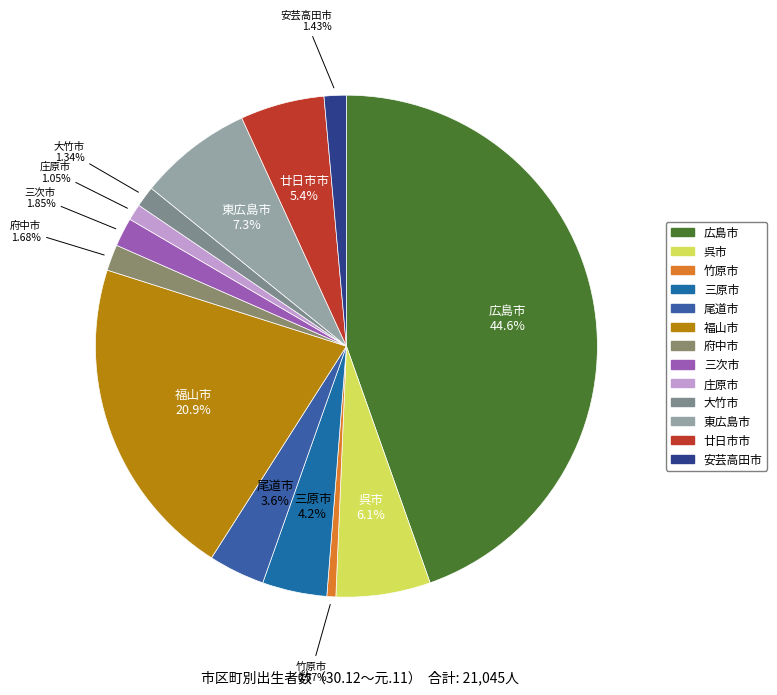

How many slices are in this pie chart?

13